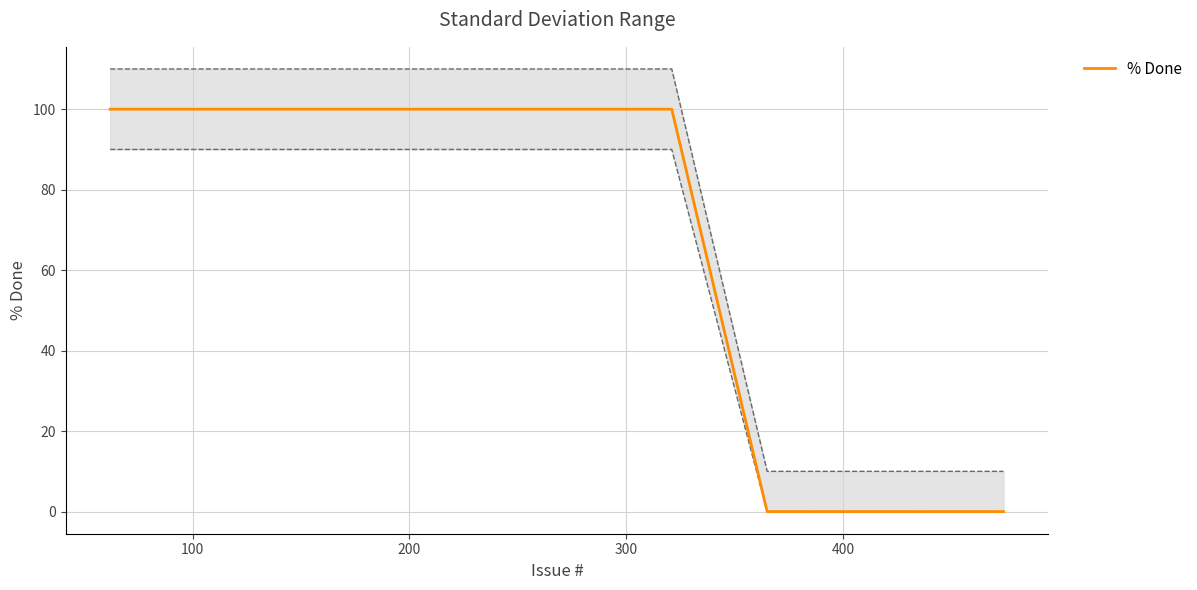

What is the maximum value for % Done?

100